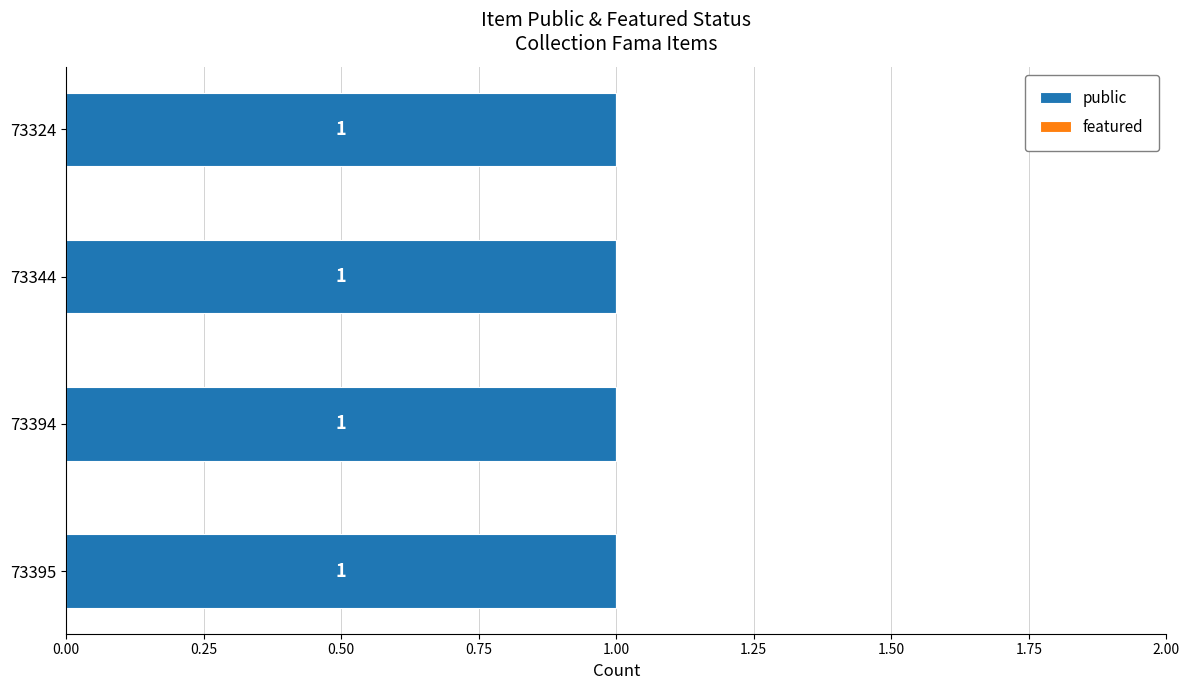

Which category has the highest value in the public series?

73395